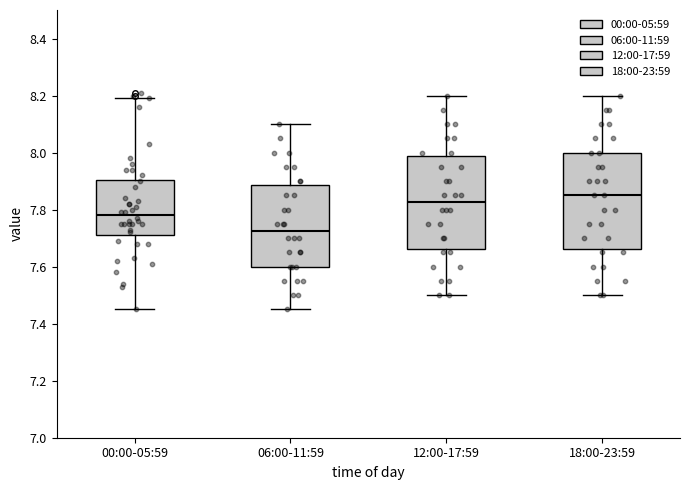

Reading left to right, read every box against the y-axis: the position of its median line, the range the box covers, and the ends of its whiskers. The values are not printed on the chart, so give them approximately, as read against the axis.

00:00-05:59: median 7.78, box 7.72 to 7.90, whiskers 7.46 to 8.20
06:00-11:59: median 7.72, box 7.60 to 7.88, whiskers 7.46 to 8.10
12:00-17:59: median 7.82, box 7.66 to 7.98, whiskers 7.50 to 8.20
18:00-23:59: median 7.86, box 7.66 to 8.00, whiskers 7.50 to 8.20